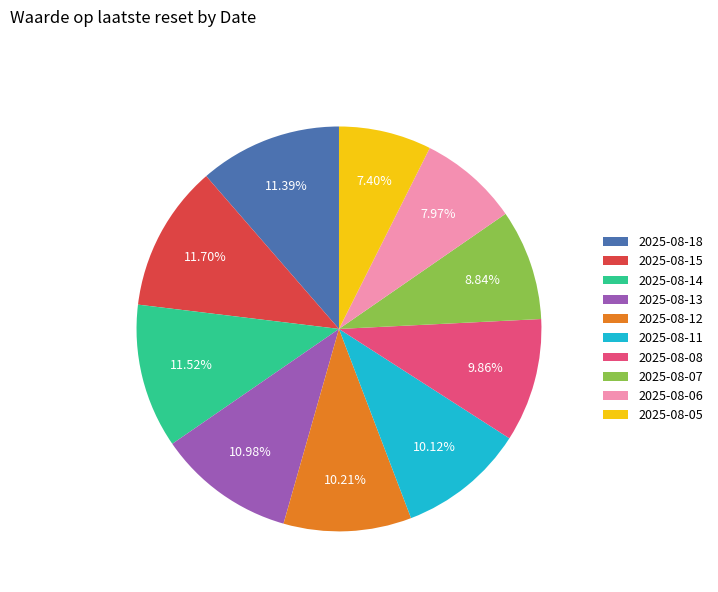

To the nearest percent, what portion does 2025-08-18 represent?

11%